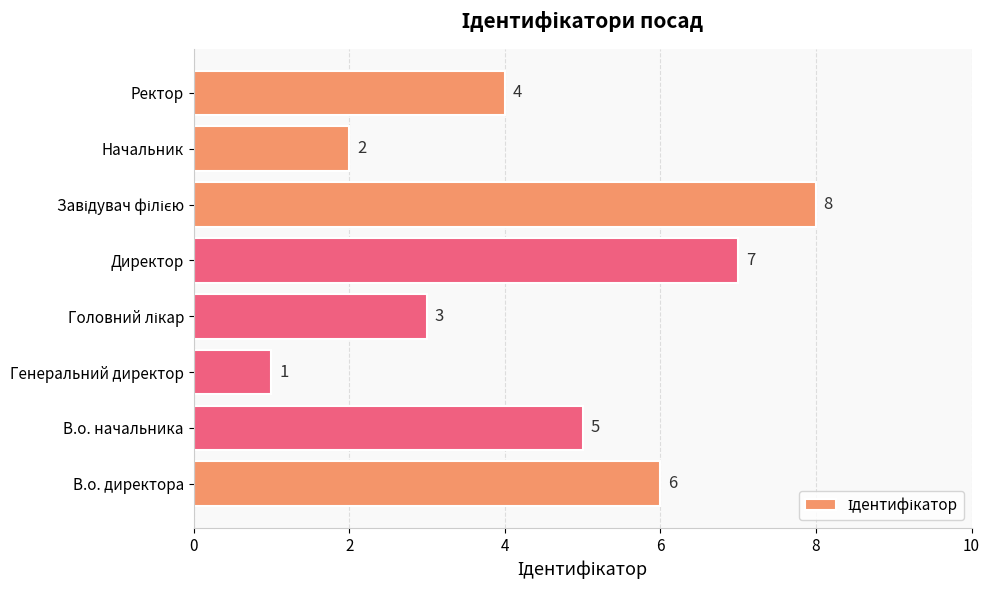

Is it true that the value at В.о. начальника is 5?

True